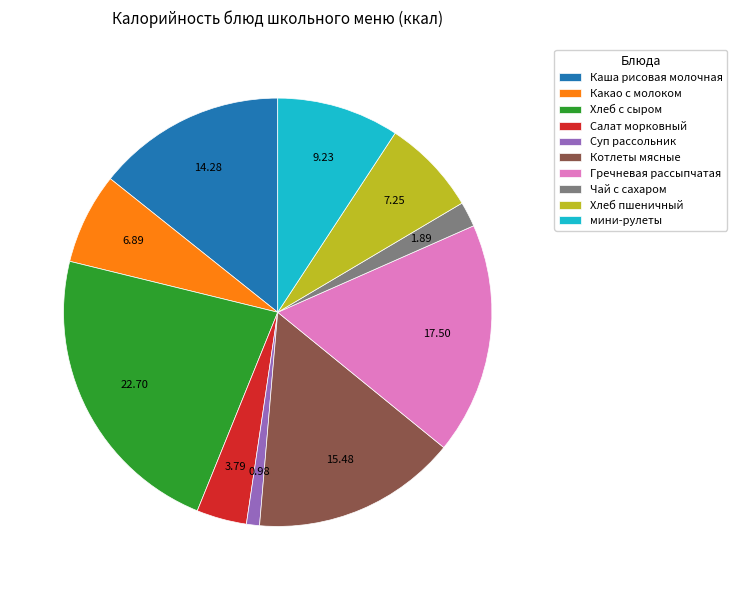

Is the sum of Котлеты мясные and Каша рисовая молочная greater than half?

No